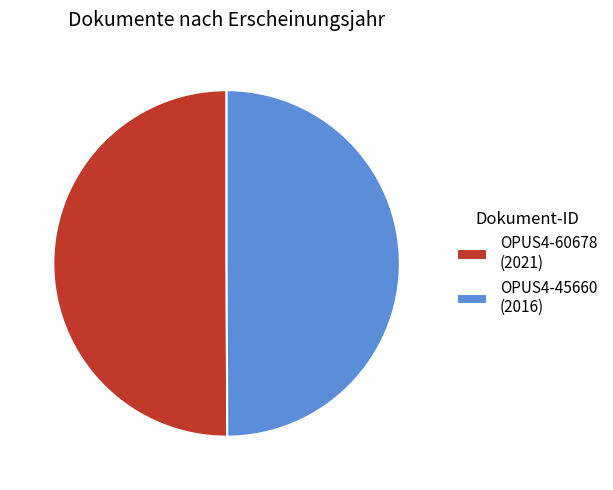

Approximately how many times larger is the value at OPUS4-45660 (2016) compared to OPUS4-60678 (2021)?

1.0